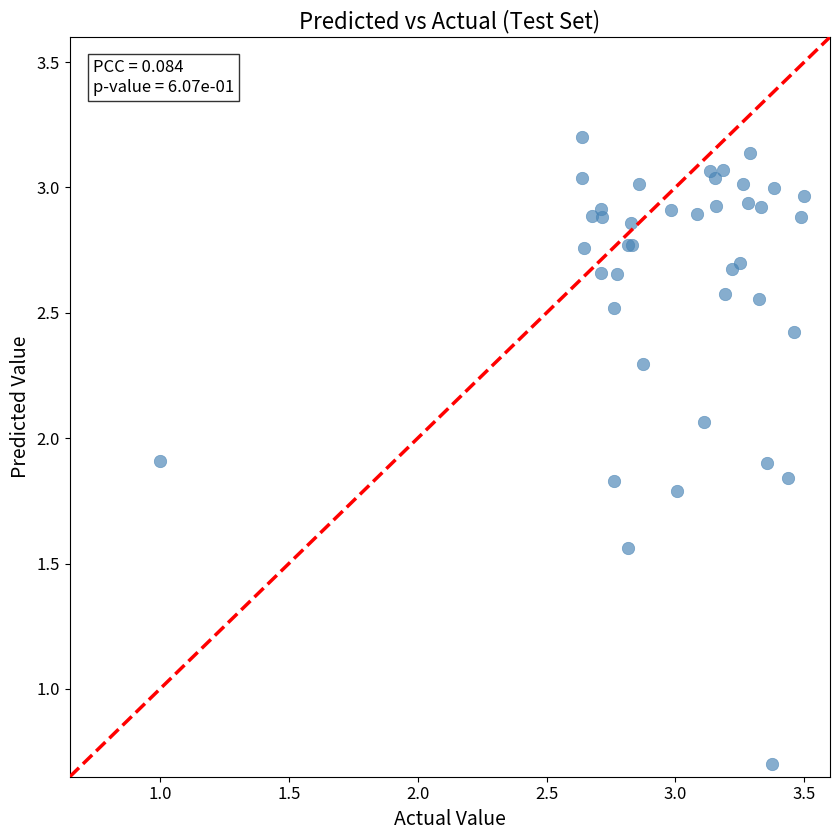

What Y value in the scatter plot is closest to 1?

0.7